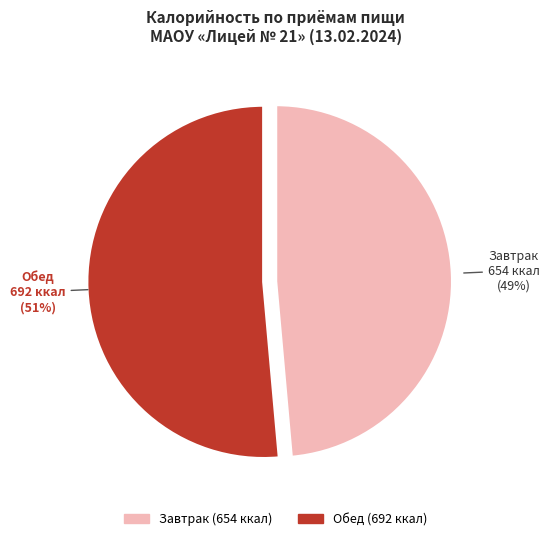

Which slice is the largest?

Обед